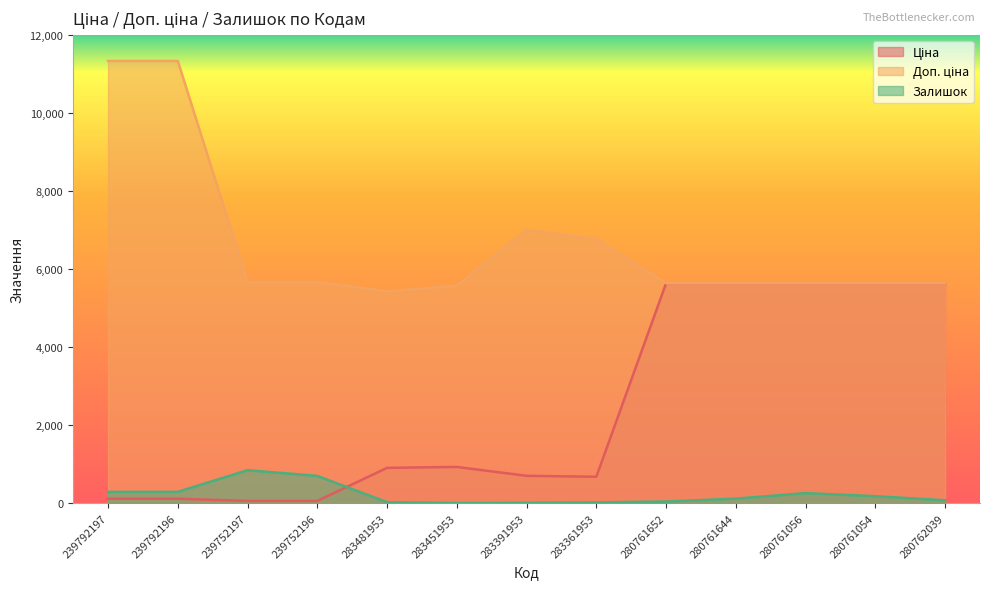

What is the average value of the Ціна series?

2440.7